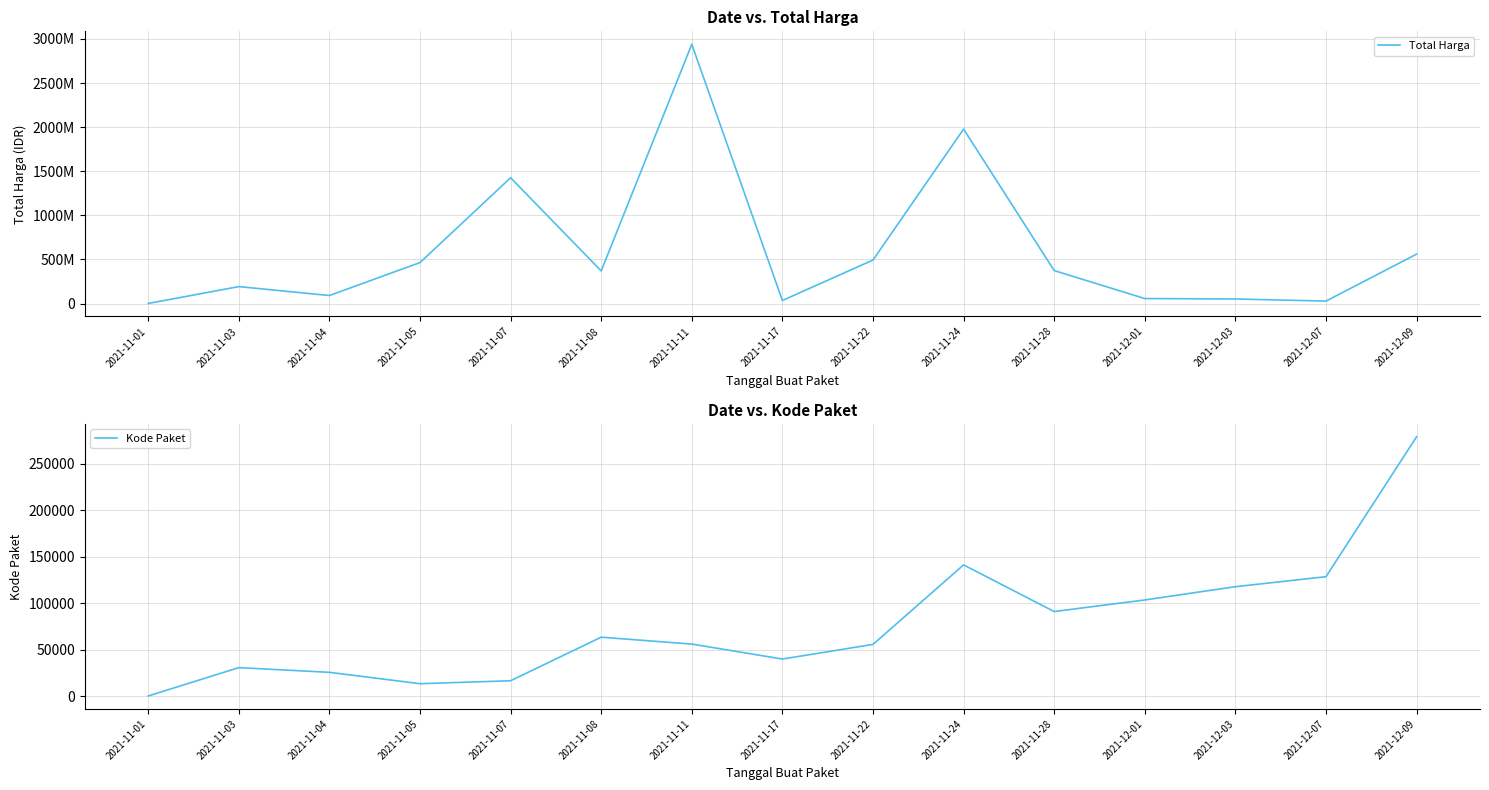

The Total Harga series shows 304048150 at 2021-11-03. True or false?

False